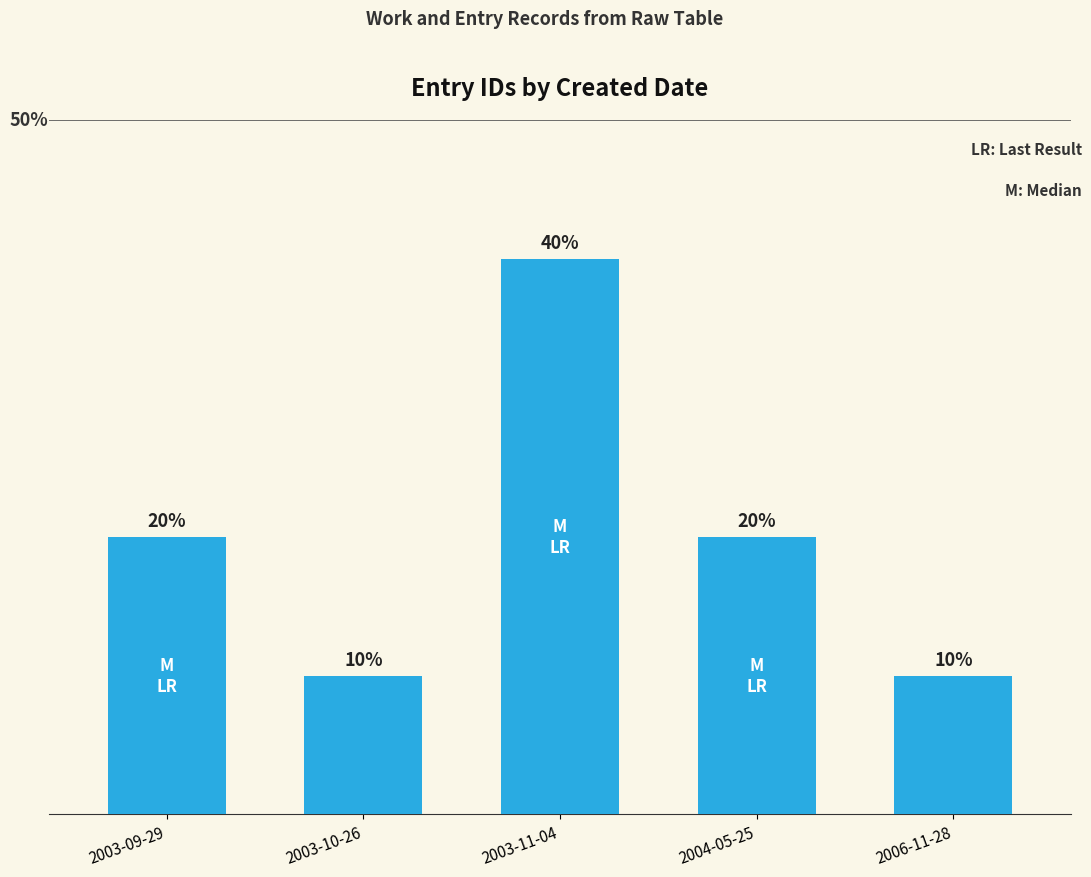

Are the bars horizontal?

No